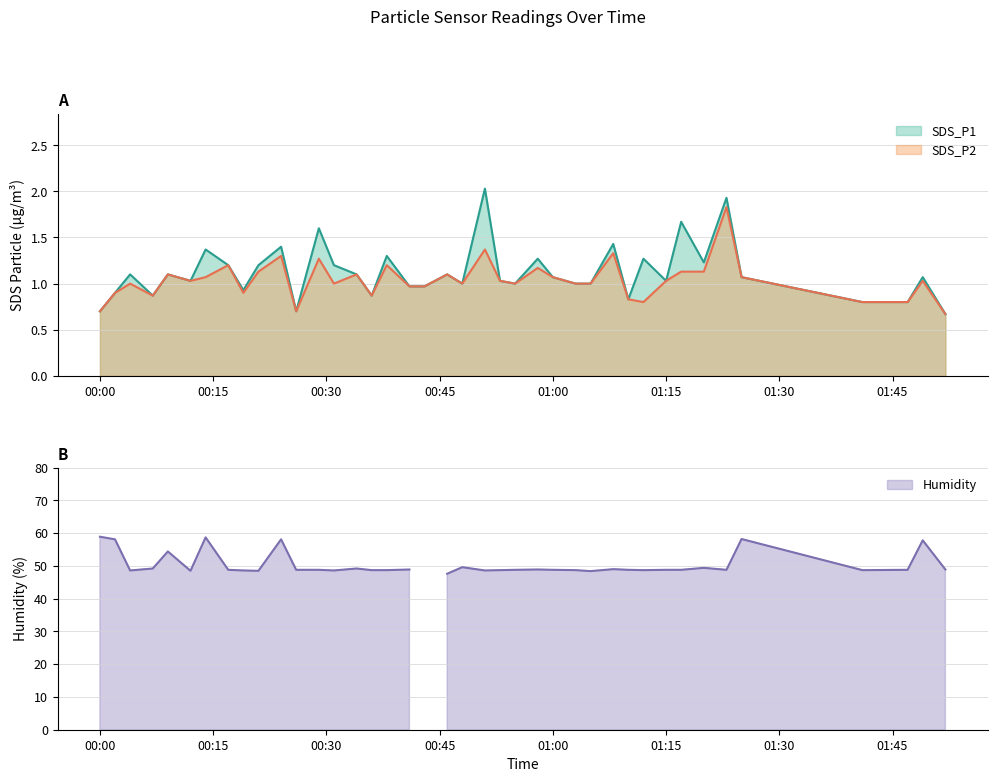

What is the maximum value shown in the chart?

2.0